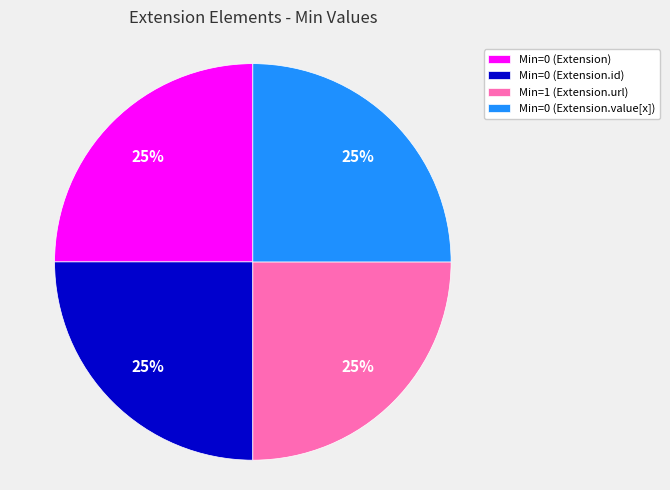

True or false: Min=0 (Extension.value[x]) accounts for 25% of the total.

True